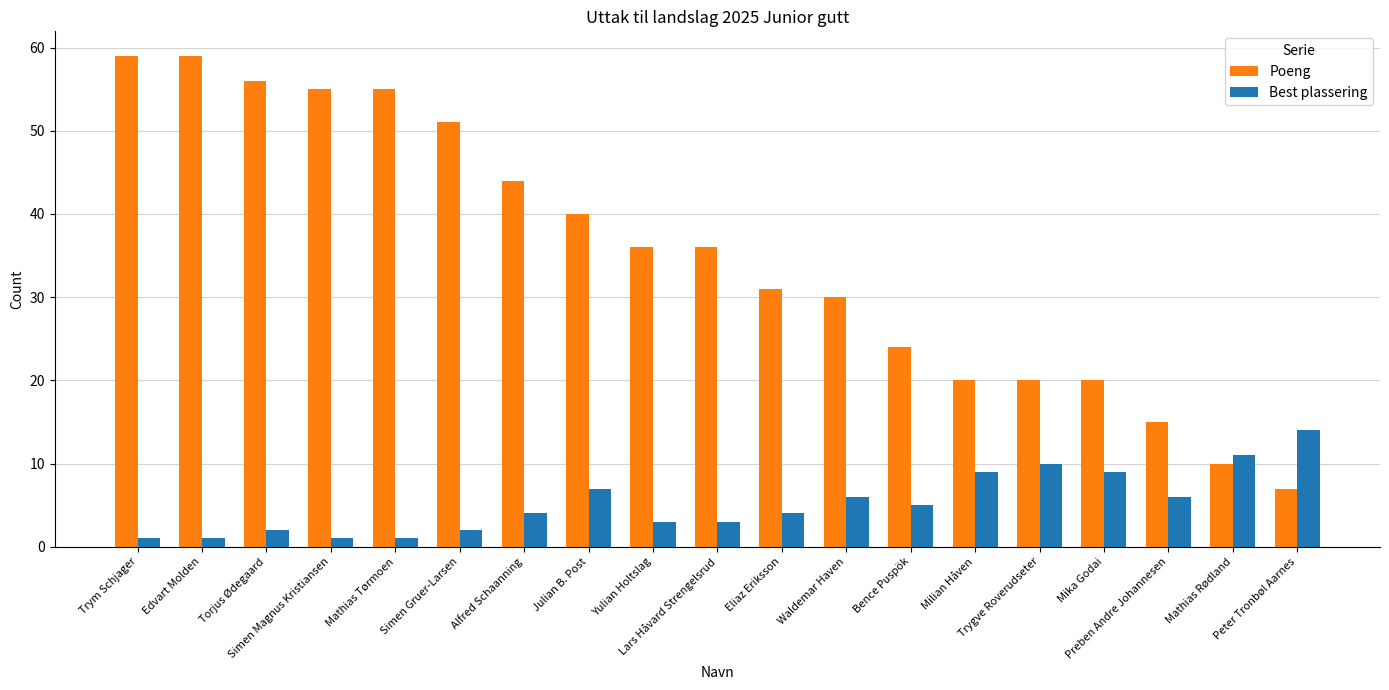

What is the label of the 14th bar from the right?

Simen Gruer-Larsen